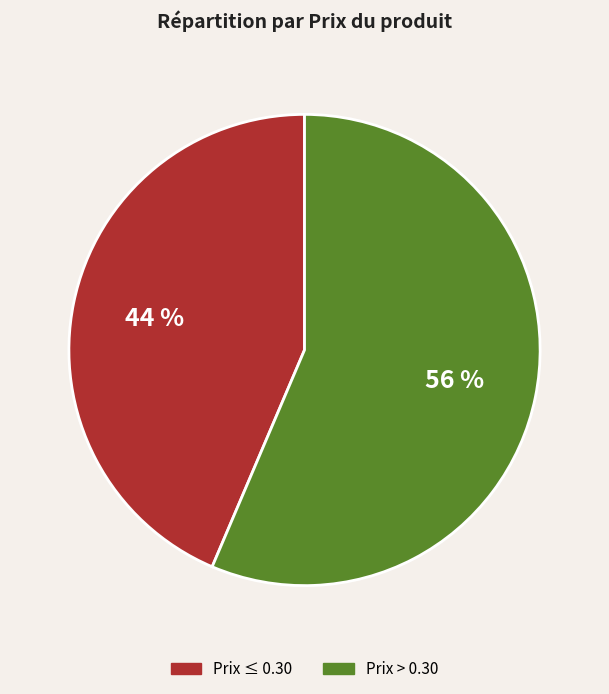

Is there a majority slice in this chart?

Yes